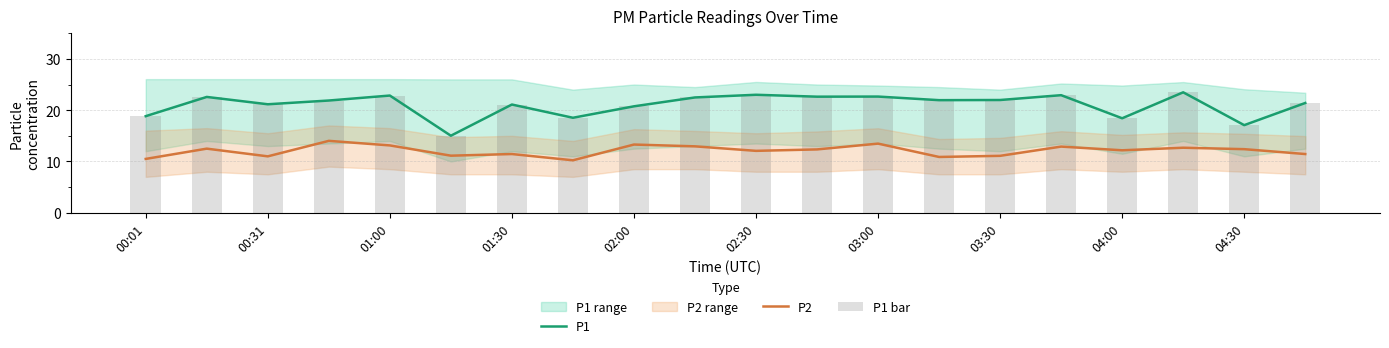

What is the maximum value for P2?

14.0